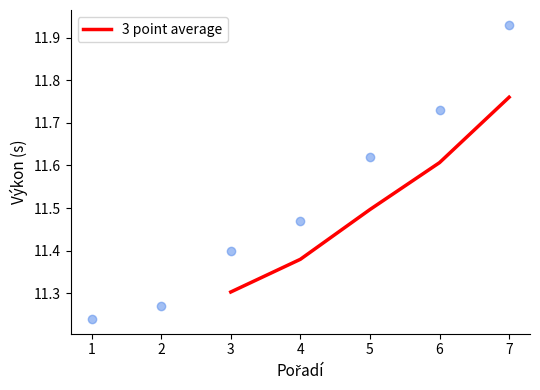

What is the minimum value for 3 point average?

11.3